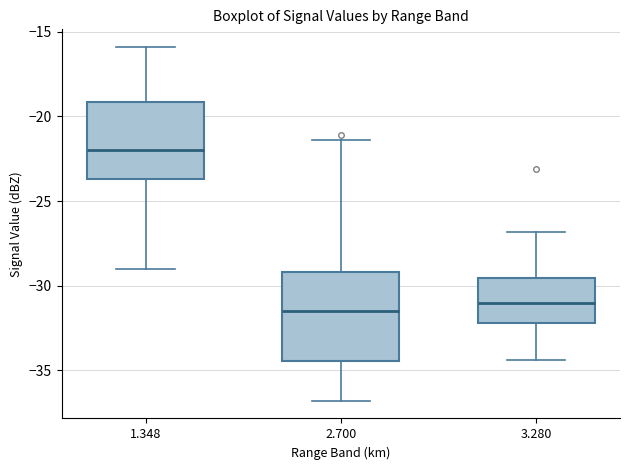

Reading left to right, read every box against the y-axis: the position of its median line, the range the box covers, and the ends of its whiskers. The values are not printed on the chart, so give them approximately, as read against the axis.

1.348: median -22.0, box -23.5 to -19.0, whiskers -29.0 to -16.0
2.700: median -31.5, box -34.5 to -29.0, whiskers -37.0 to -21.5
3.280: median -31.0, box -32.0 to -29.5, whiskers -34.5 to -27.0